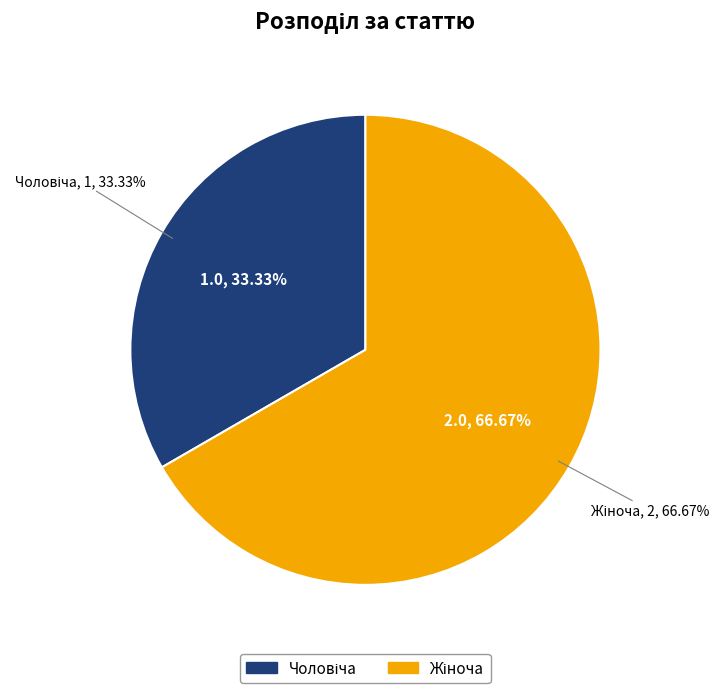

What percentage is NOT represented by Чоловіча?

66.7%